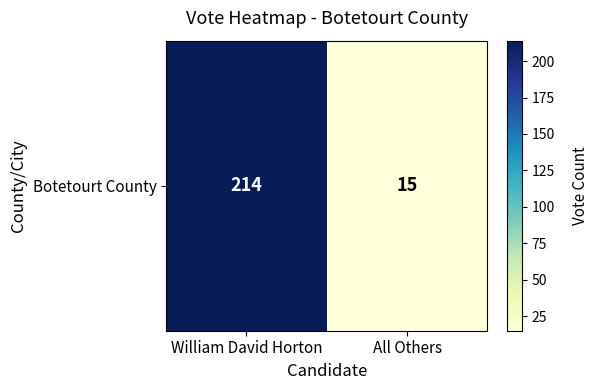

Between William David Horton and All Others, which is larger?

William David Horton